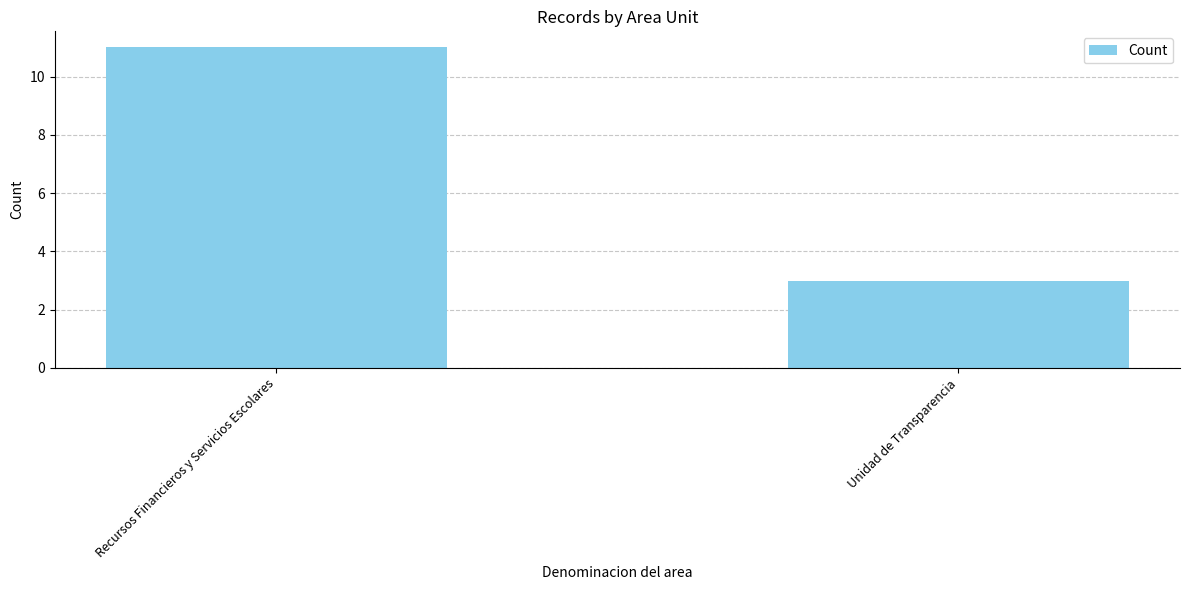

Is it true that the value at Recursos Financieros y Servicios Escolares is 19?

False